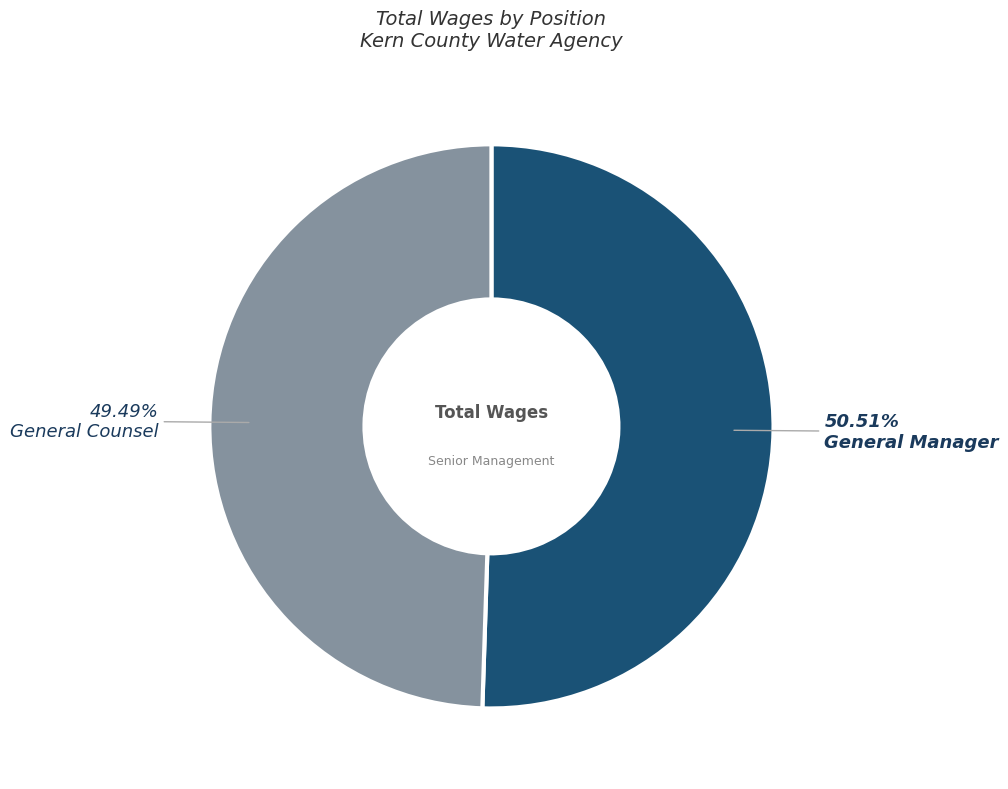

Is there a majority slice in this chart?

Yes